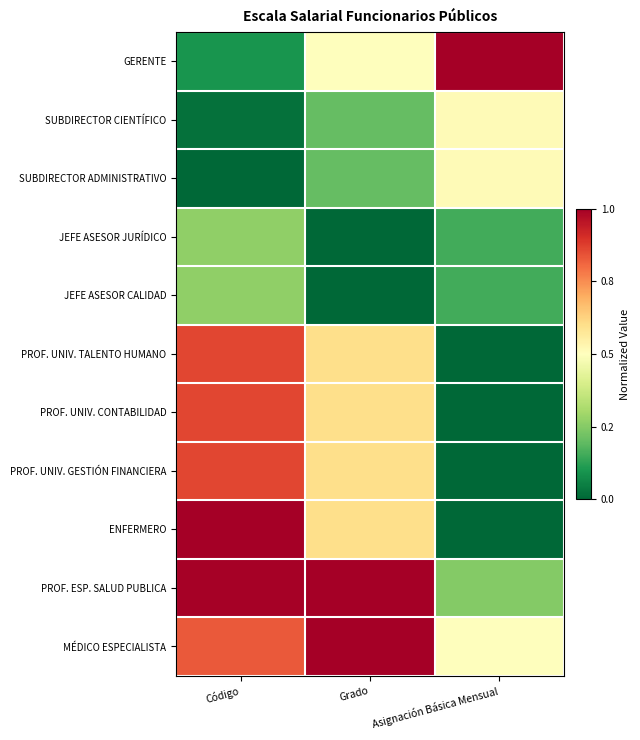

Reading left to right, what are all the values shown in this chart?

GERENTE: Código=0.1	Grado=0.5	Asignación Básica Mensual=1.0
SUBDIRECTOR CIENTÍFICO: Código=0.0	Grado=0.2	Asignación Básica Mensual=0.5
SUBDIRECTOR ADMINISTRATIVO: Código=0.0	Grado=0.2	Asignación Básica Mensual=0.5
JEFE ASESOR JURÍDICO: Código=0.3	Grado=0.0	Asignación Básica Mensual=0.2
JEFE ASESOR CALIDAD: Código=0.3	Grado=0.0	Asignación Básica Mensual=0.2
PROF. UNIV. TALENTO HUMANO: Código=0.9	Grado=0.6	Asignación Básica Mensual=0.0
PROF. UNIV. CONTABILIDAD: Código=0.9	Grado=0.6	Asignación Básica Mensual=0.0
PROF. UNIV. GESTIÓN FINANCIERA: Código=0.9	Grado=0.6	Asignación Básica Mensual=0.0
ENFERMERO: Código=1.0	Grado=0.6	Asignación Básica Mensual=0.0
PROF. ESP. SALUD PUBLICA: Código=1.0	Grado=1.0	Asignación Básica Mensual=0.2
MÉDICO ESPECIALISTA: Código=0.8	Grado=1.0	Asignación Básica Mensual=0.5